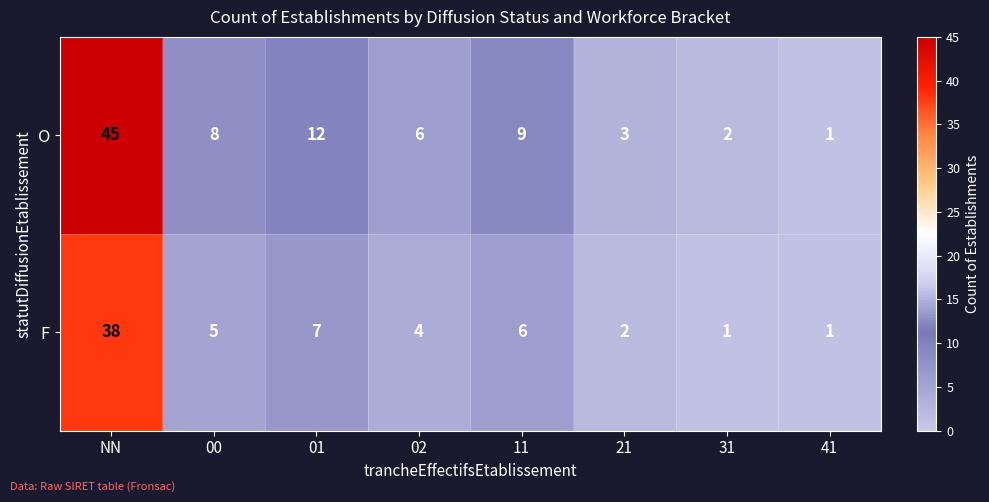

What is the maximum value for F?

38